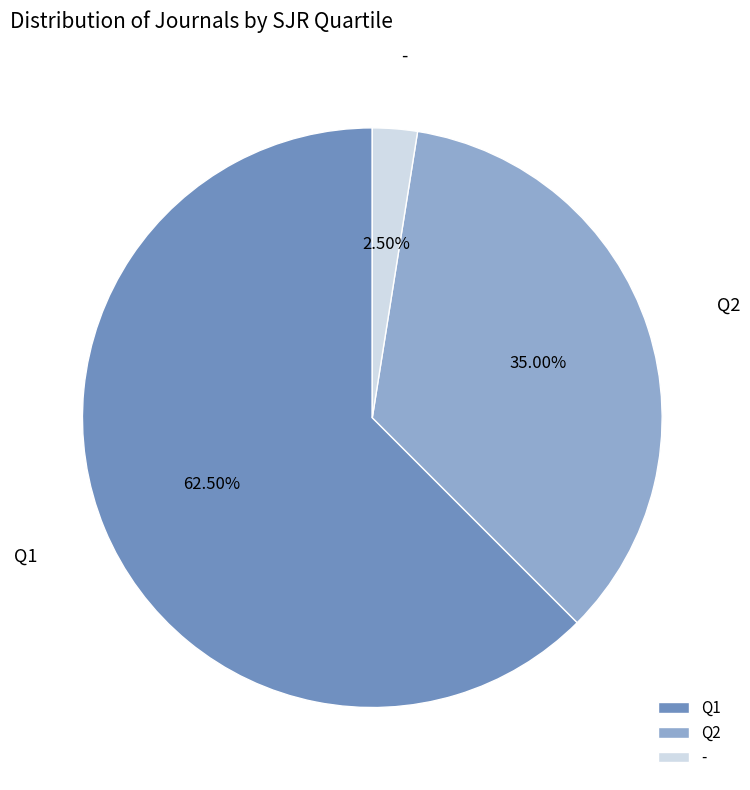

Which category has the biggest portion of the pie?

Q1